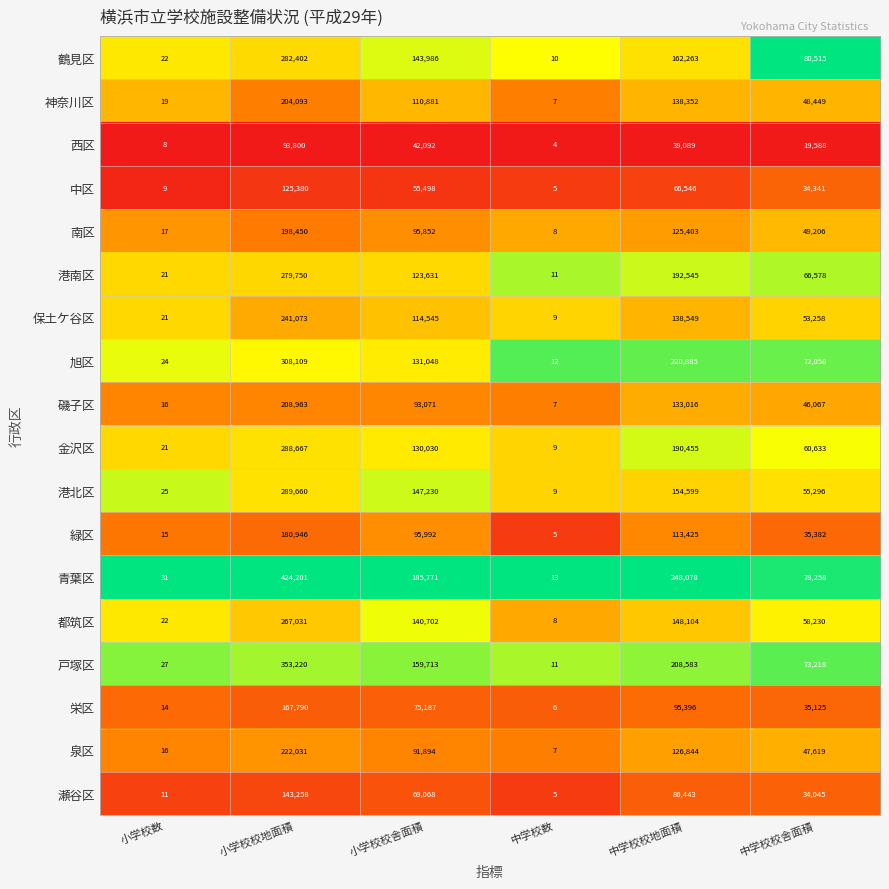

Which label corresponds to the largest value in the chart?

小学校校地面積